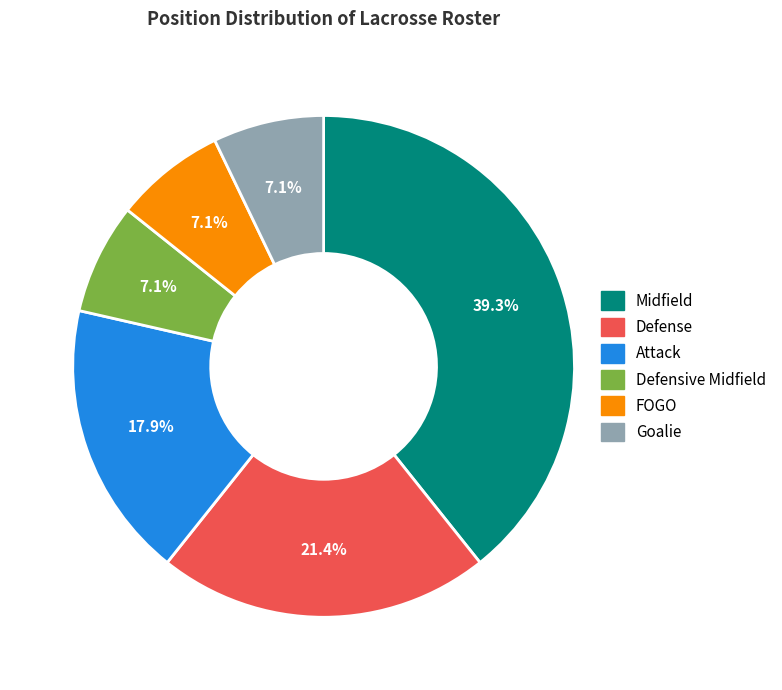

Does any single category account for the majority?

No